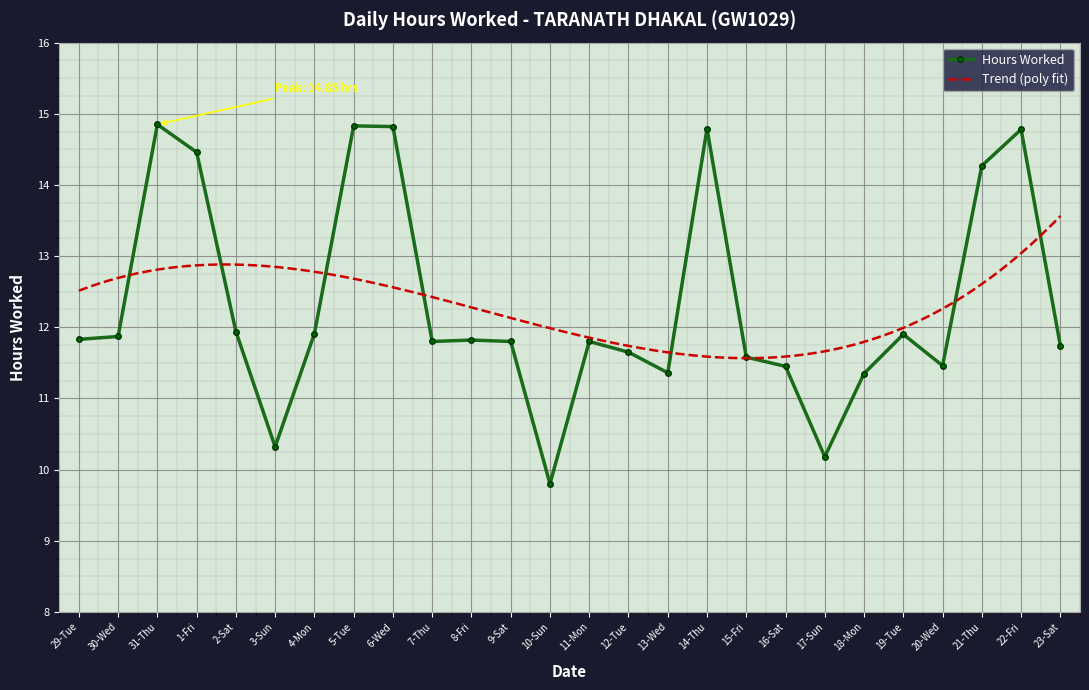

What is the change in value from 5-Tue to 11-Mon?

-3.0